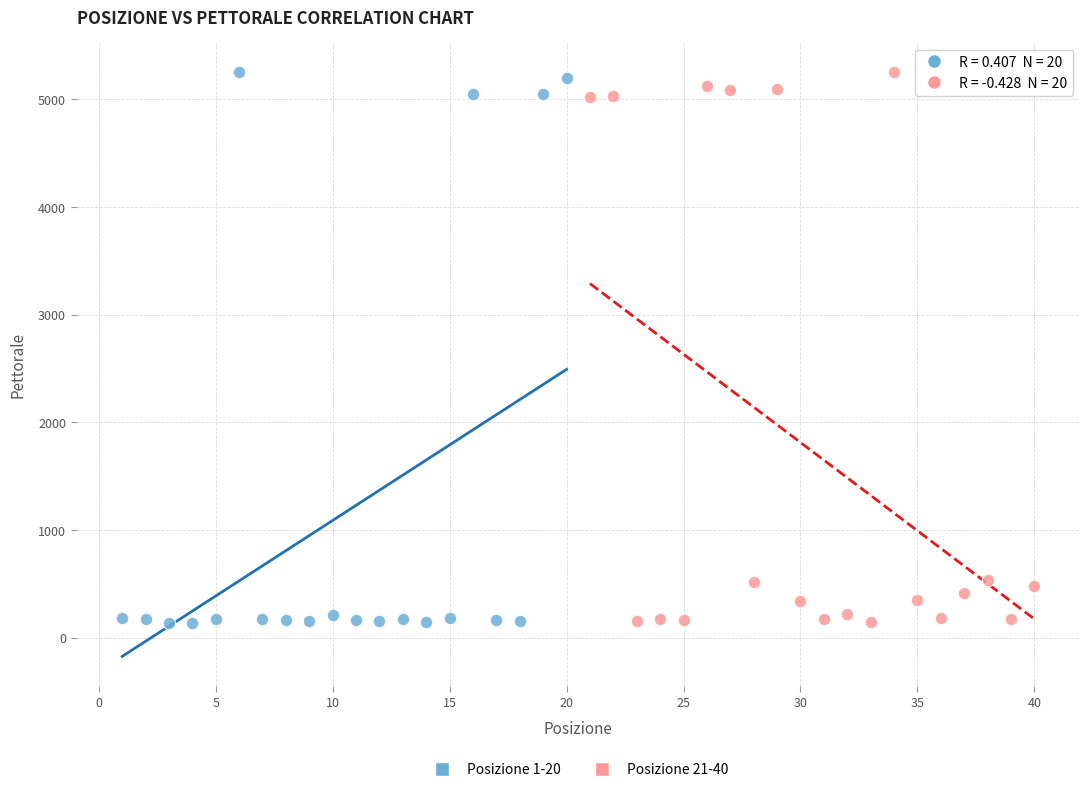

What are all the series names shown in the legend?

Posizione 1-20, Posizione 21-40